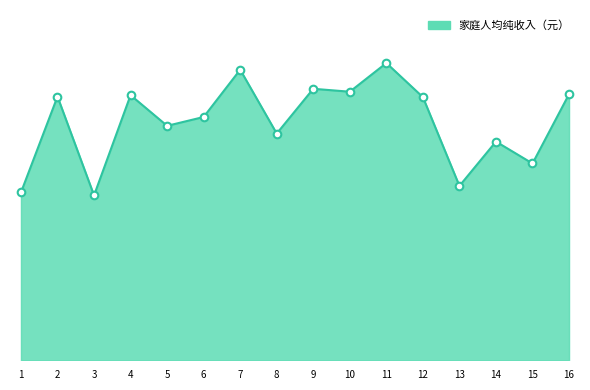

Which has a higher value, 12 or 7?

7